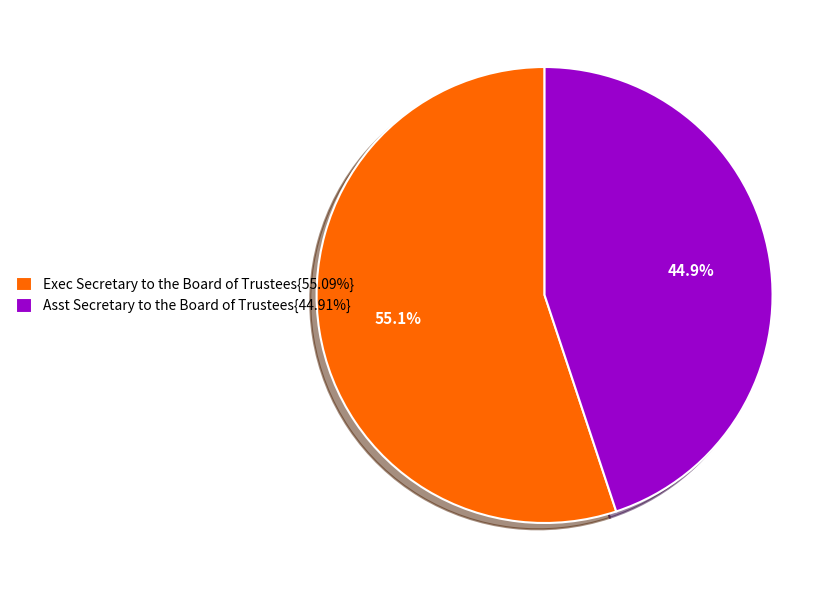

What is the ratio of the value at Exec Secretary to the Board of Trustees{55.09%} to the value at Asst Secretary to the Board of Trustees{44.91%}?

1.2